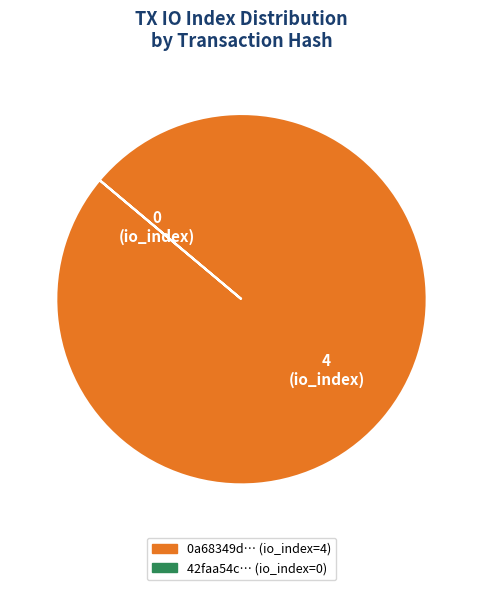

Does any single category account for the majority?

Yes